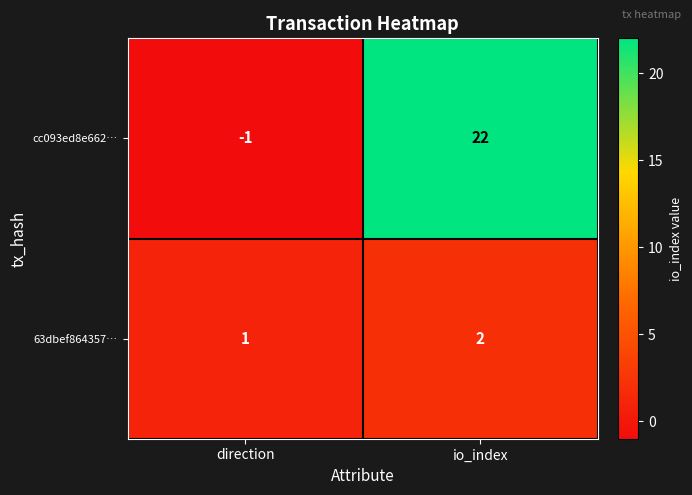

At which label is 63dbef864357… closest to 1?

direction